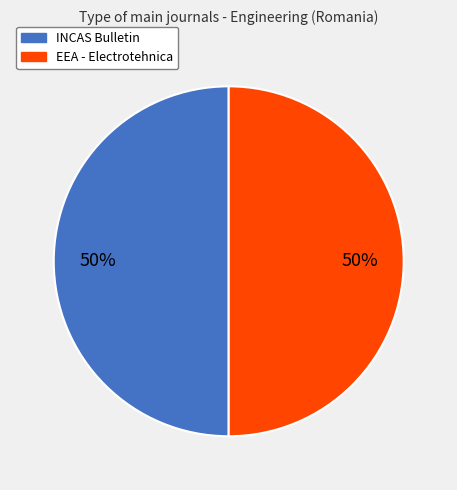

Is it true that INCAS Bulletin is 45% of the pie?

False